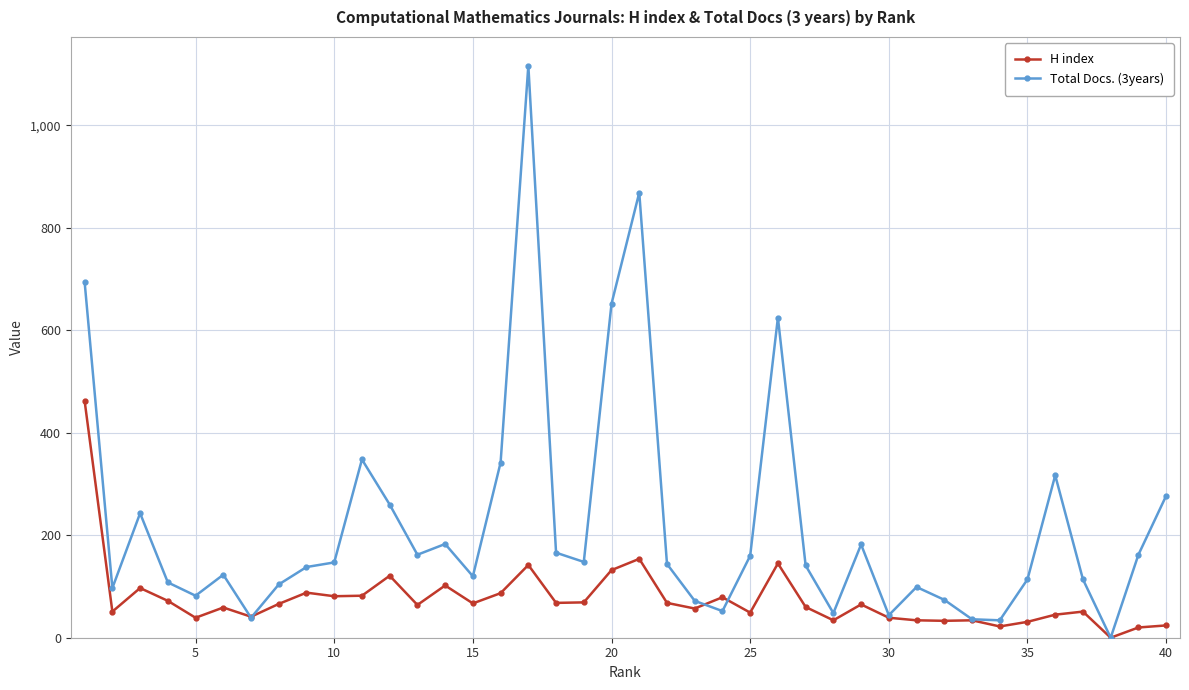

Which series has the largest total across all categories?

Total Docs. (3years)